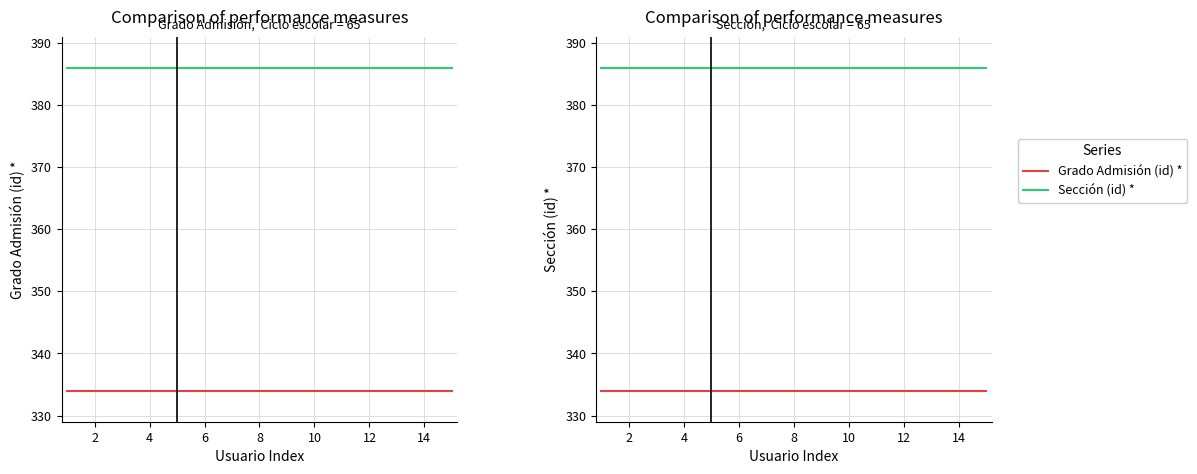

What is the difference between the highest and lowest values at 6?

52